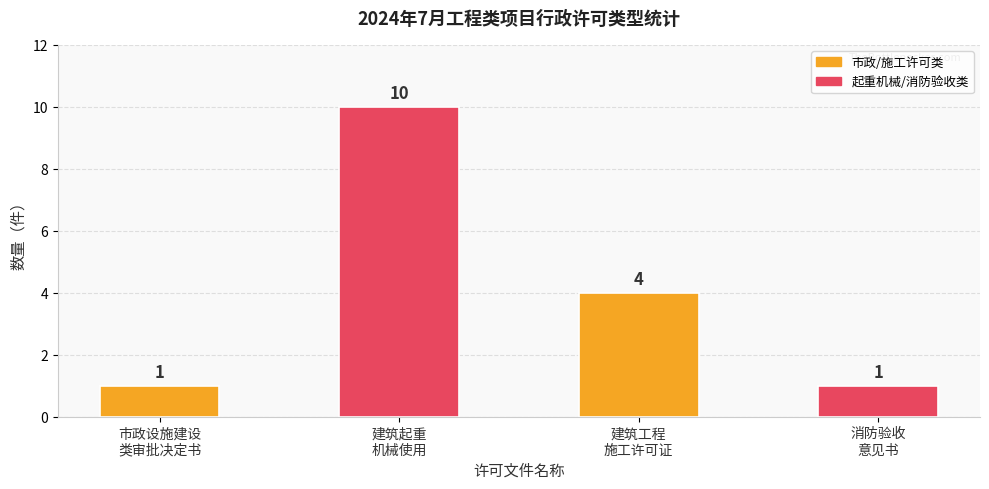

How many bars are there in total?

4